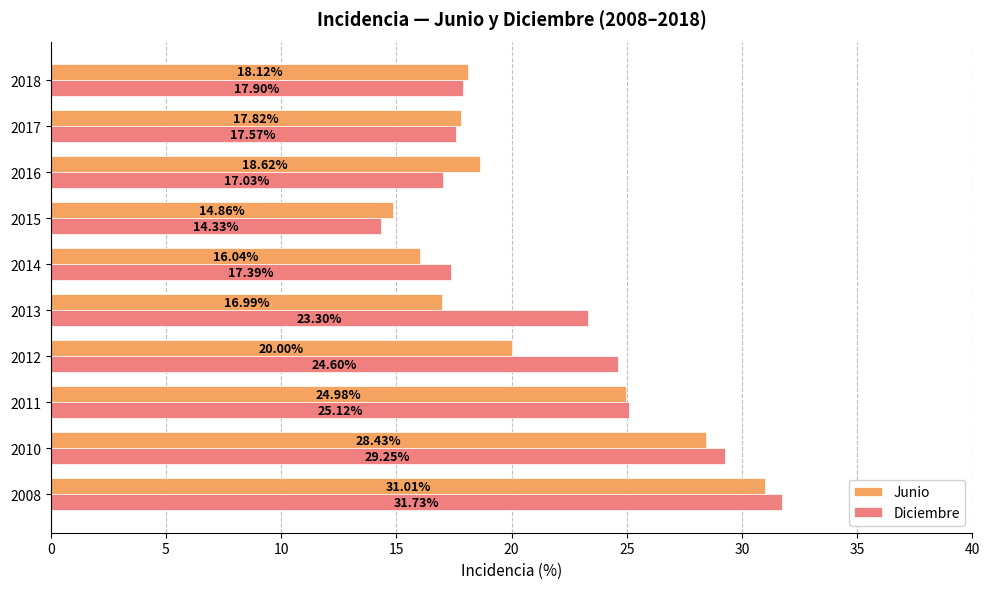

What is the total value across all series at 2010?

57.7